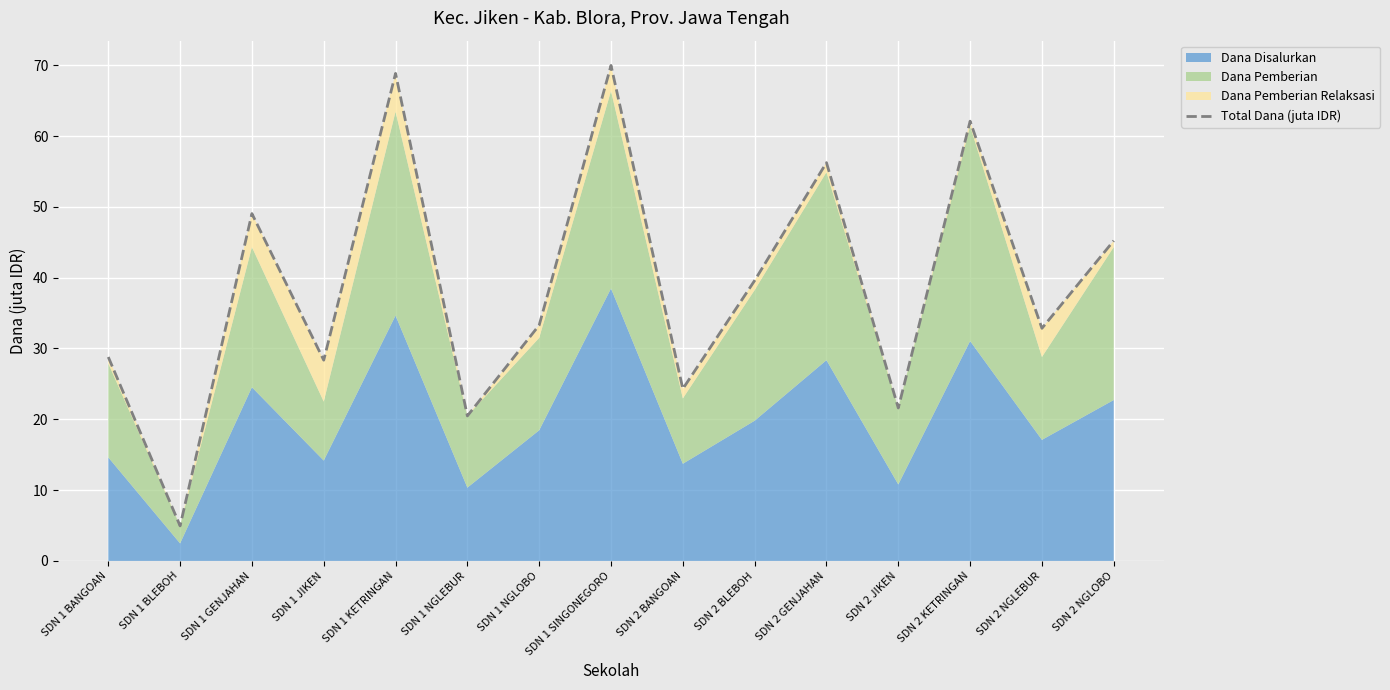

How many lines are shown in the chart?

1